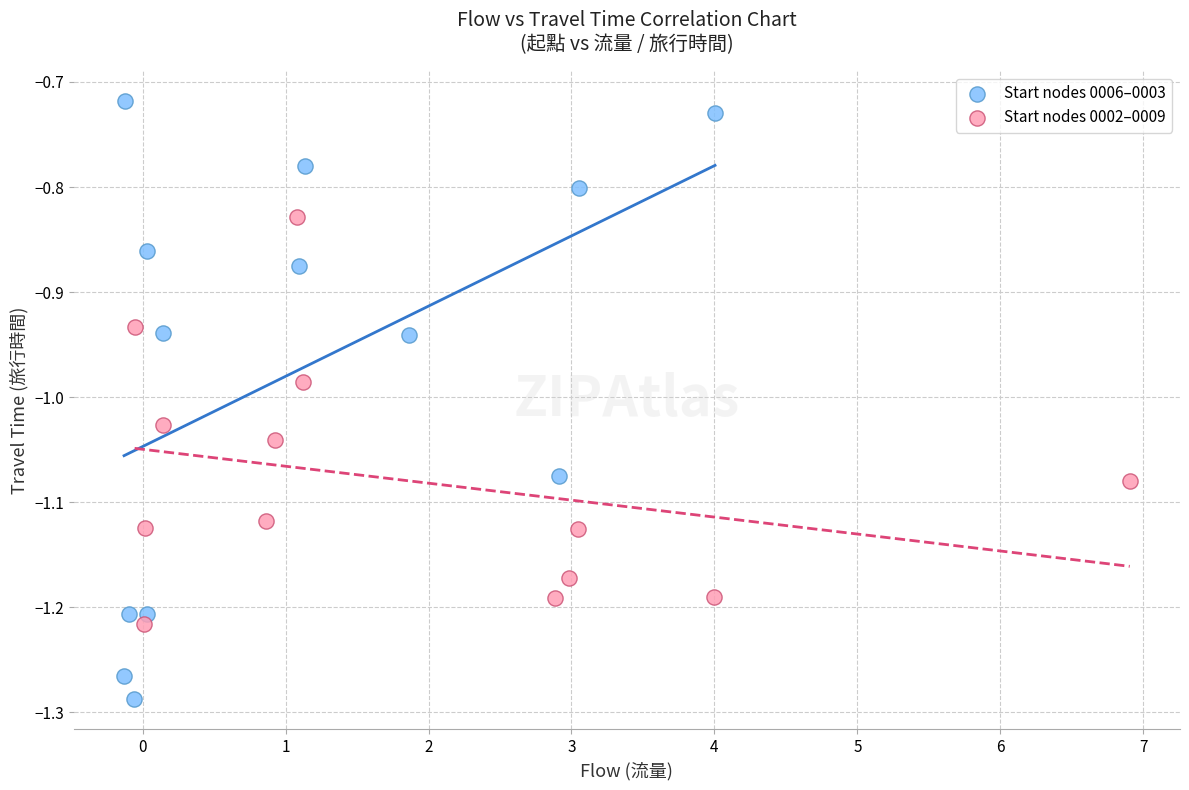

Which series has the largest Y range (max minus min)?

Start nodes 0006–0003